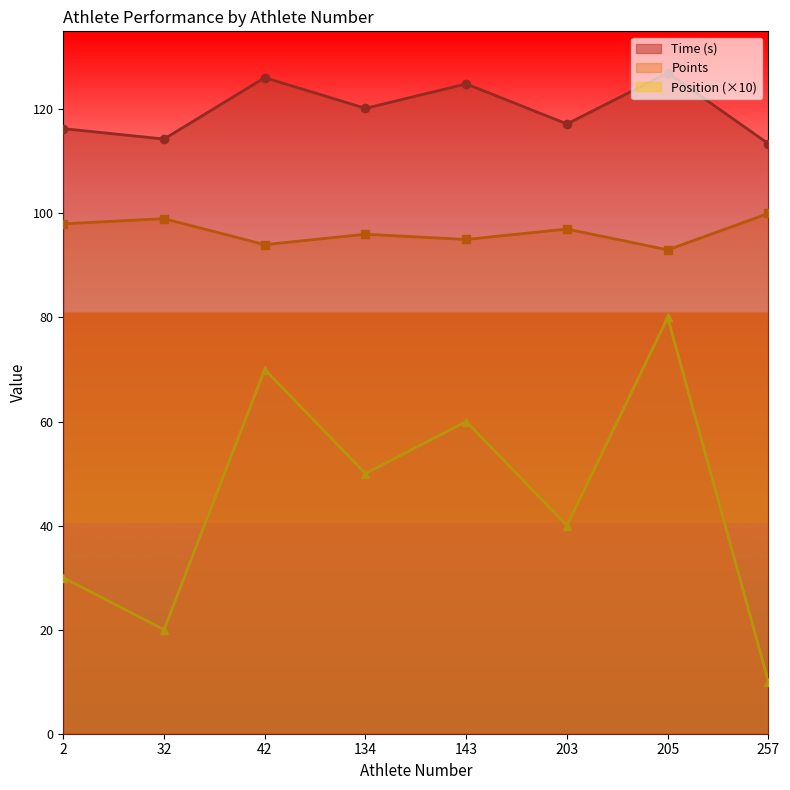

What is the average value of the Position series?

96.5